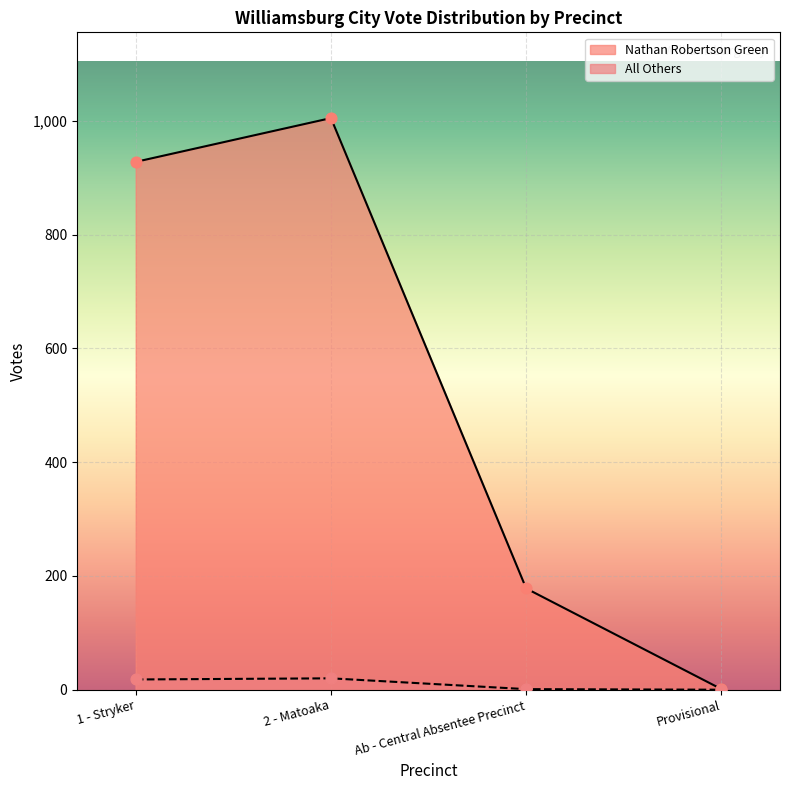

Which series has the widest spread of Y values?

Nathan Robertson Green